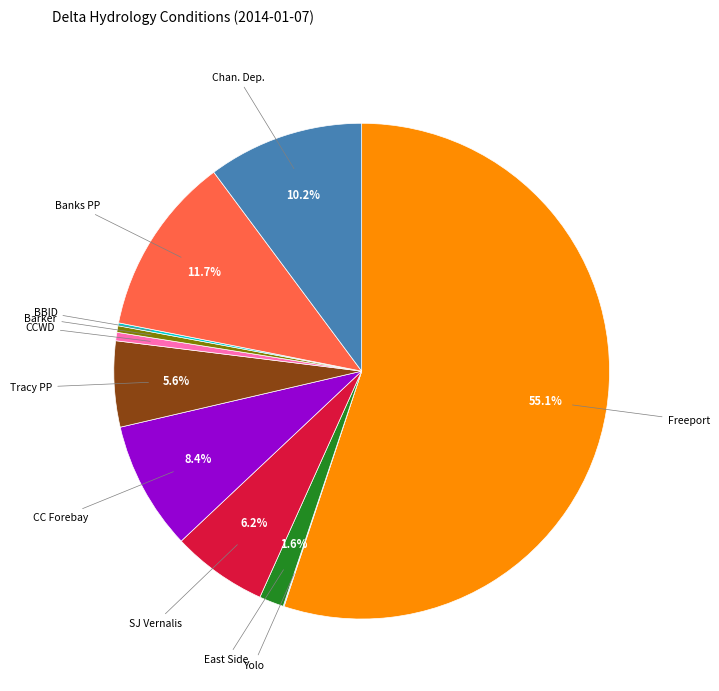

Which slice is the largest?

Freeport